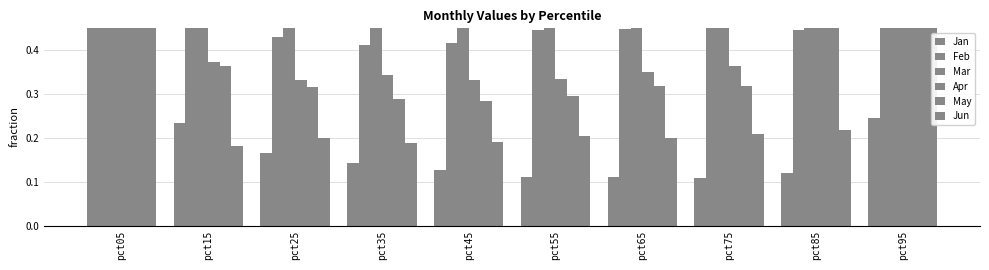

How many bars are there in each group?

6